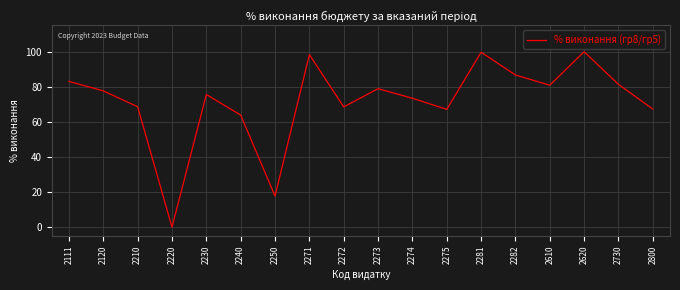

What is the difference between the maximum and minimum values?

100.0